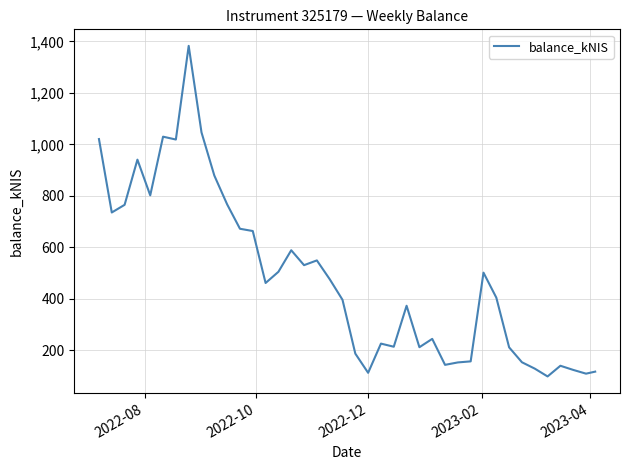

What is the maximum value shown in the chart?

1382.7